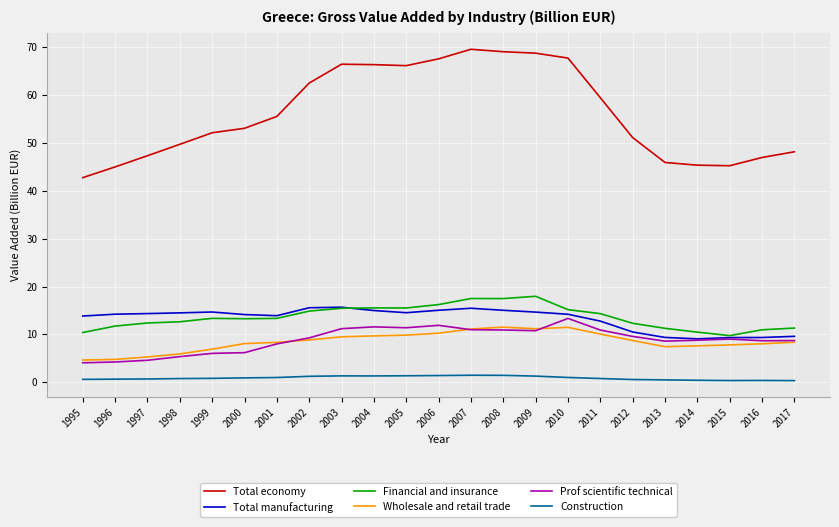

What is the spread (max minus min) of values at 2005?

64.8